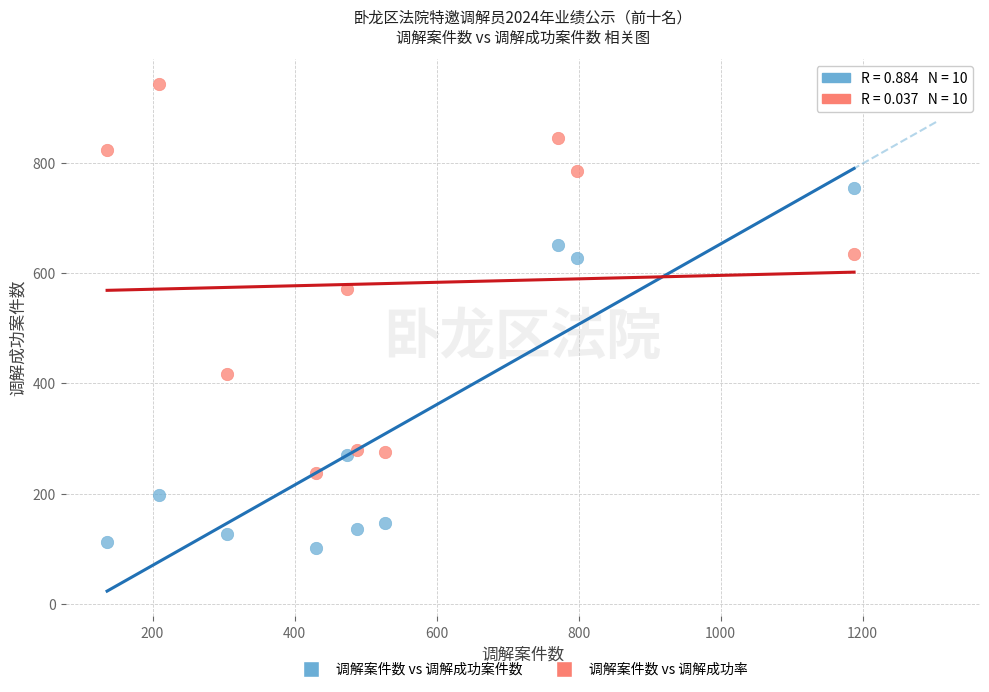

Across all series, what Y value is closest to 522?

571.7